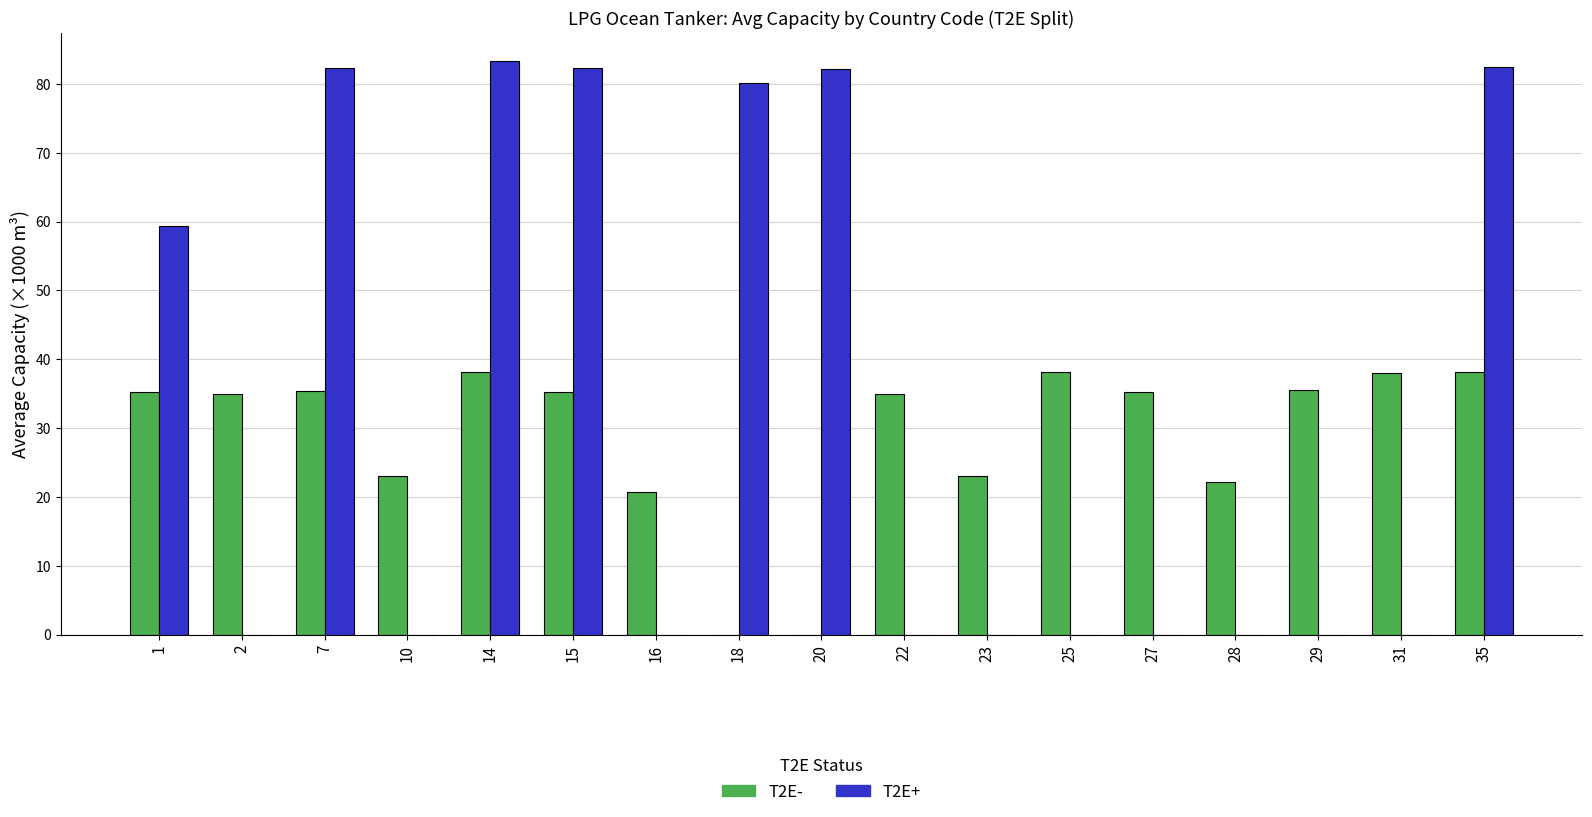

What is the sum of all T2E+ values?

552.0